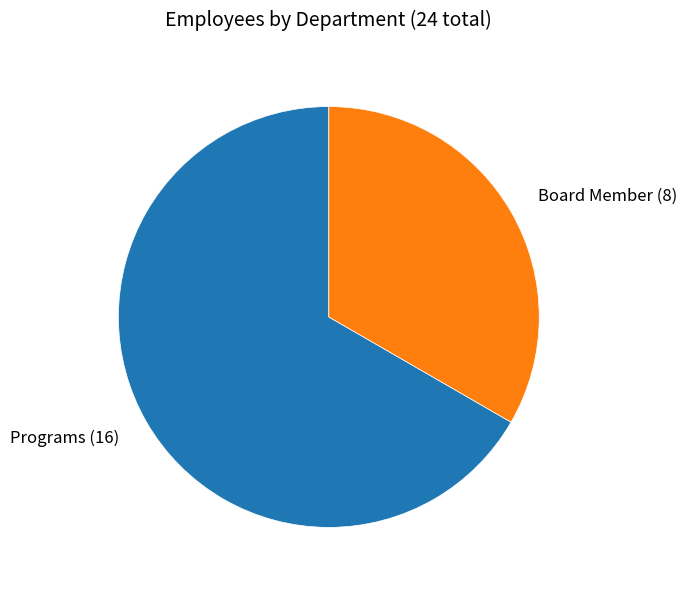

Which category has the smallest portion of the pie?

Board Member